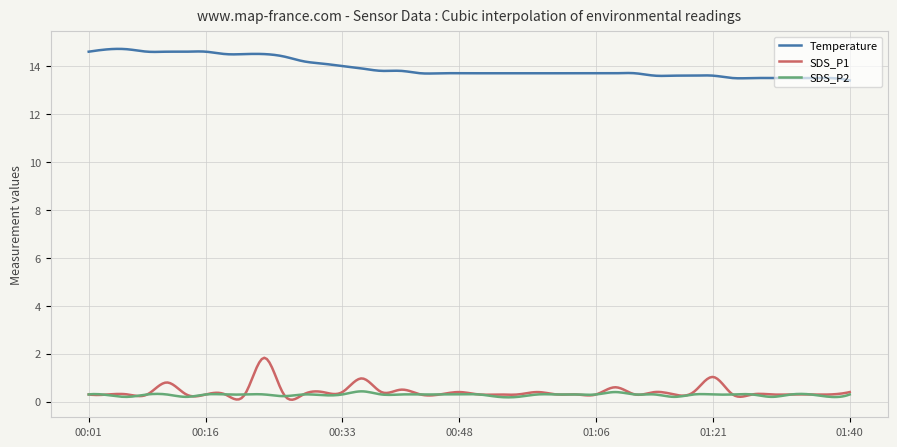

List the series in order of their peak value, lowest first.

SDS_P2, SDS_P1, Temperature